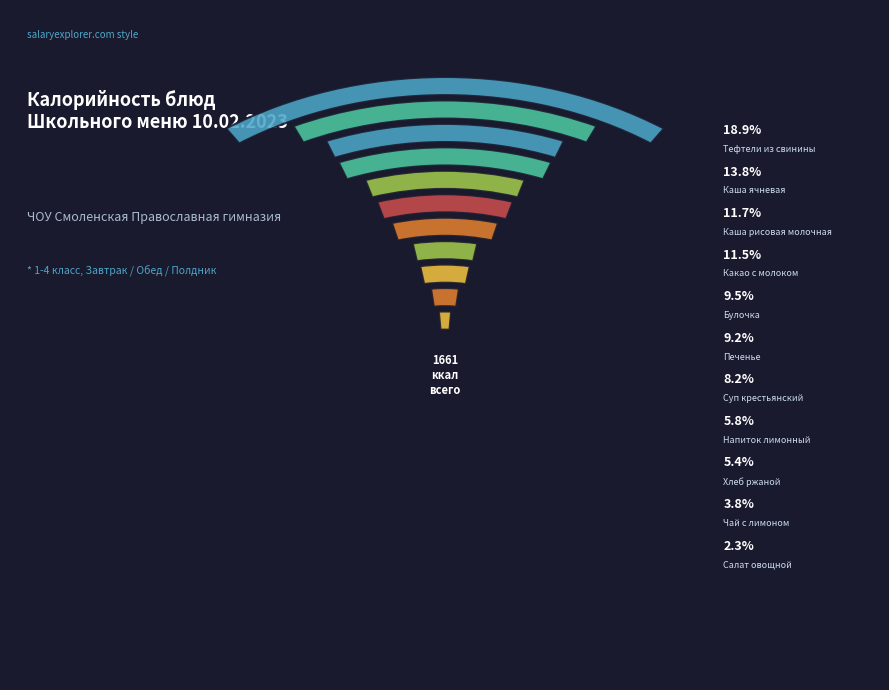

Which slice is the smallest?

Салат овощной